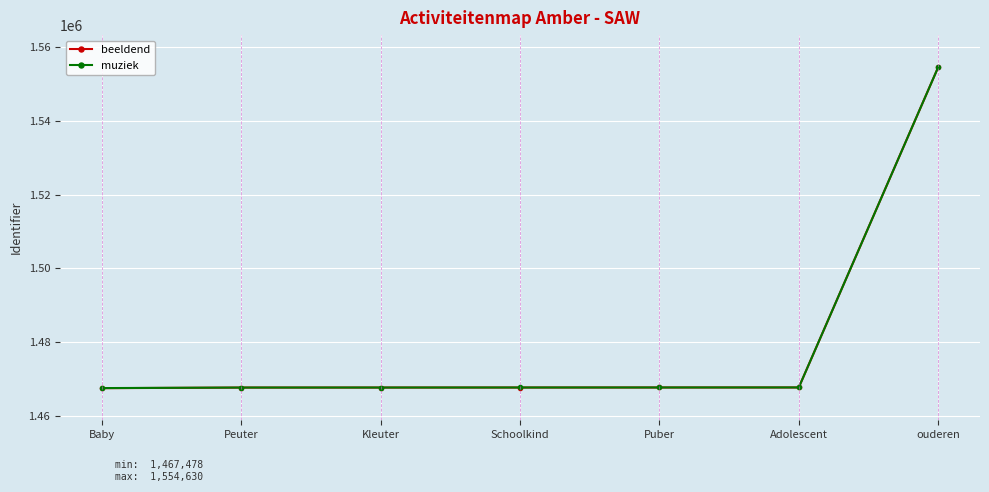

What is the spread (max minus min) of values at Schoolkind?

4